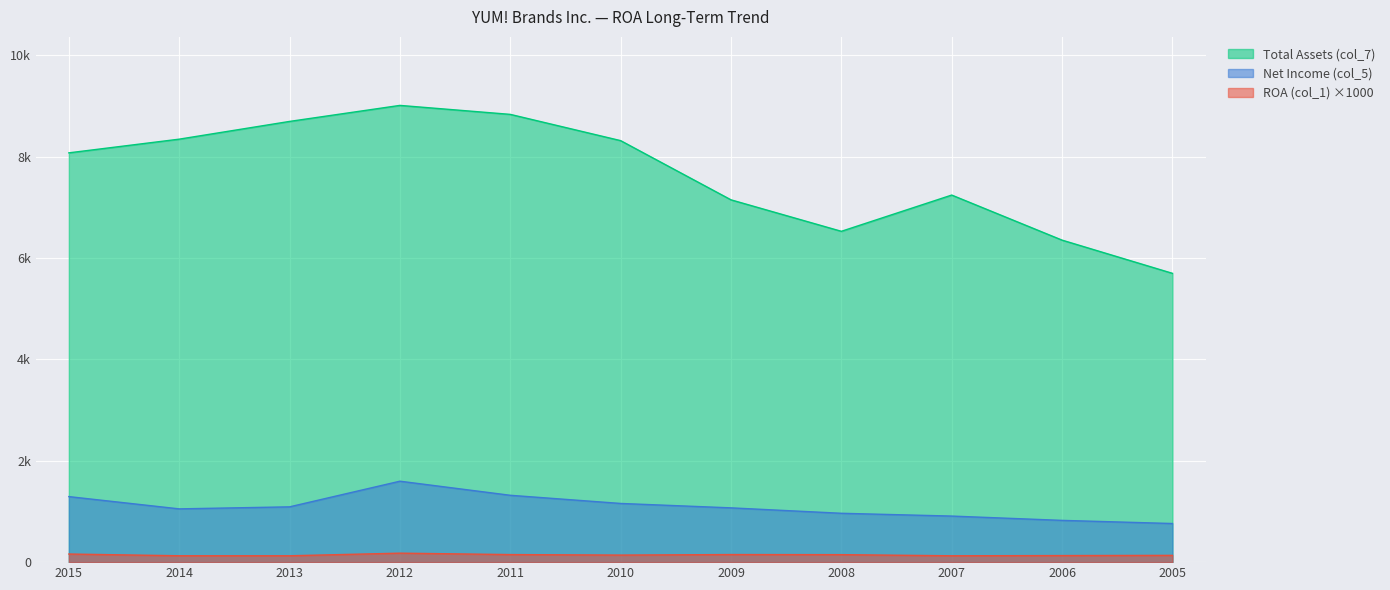

Is the value of Net Income (col_5) at 2012 greater than the value of Total Assets (col_7) at 2013?

No